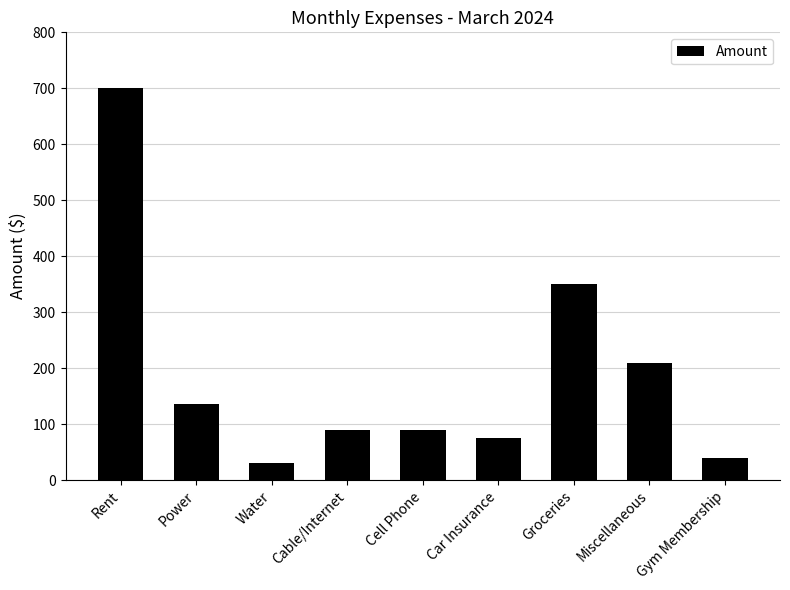

What is the sum of the values at Water and Cell Phone?

120